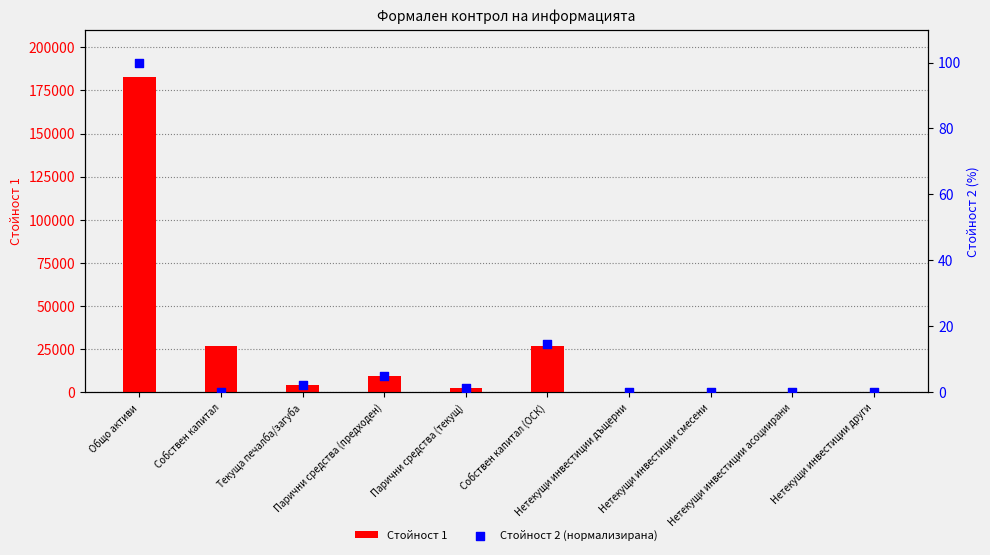

At how many categories does at least one series exceed 122722?

1